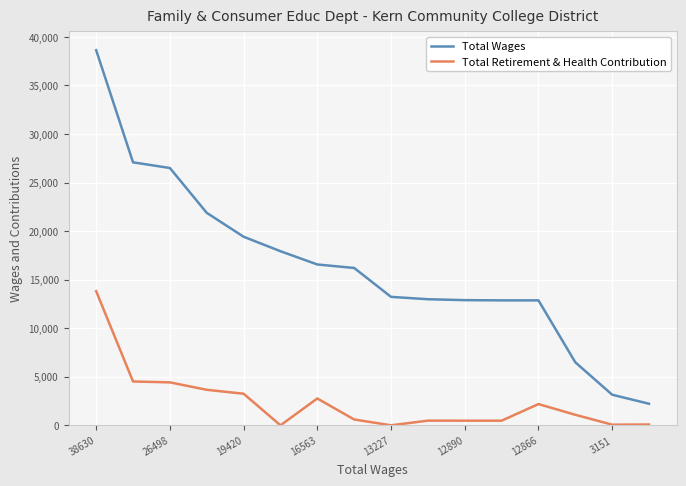

What is the highest value of the Total Wages series?

38630